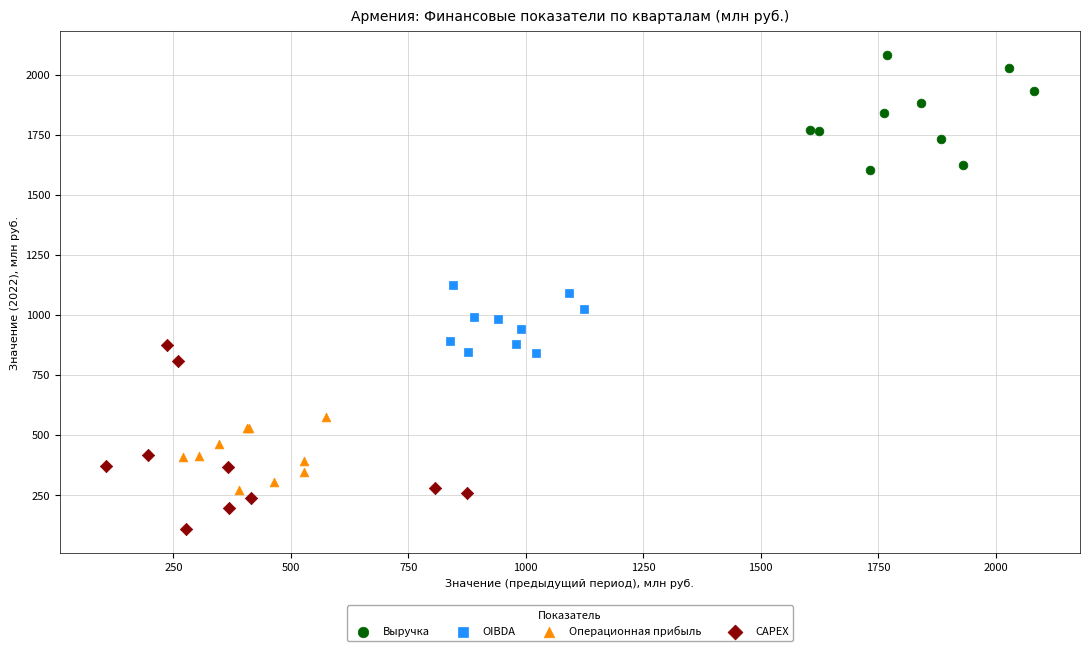

Which series contains the lowest Y value?

CAPEX